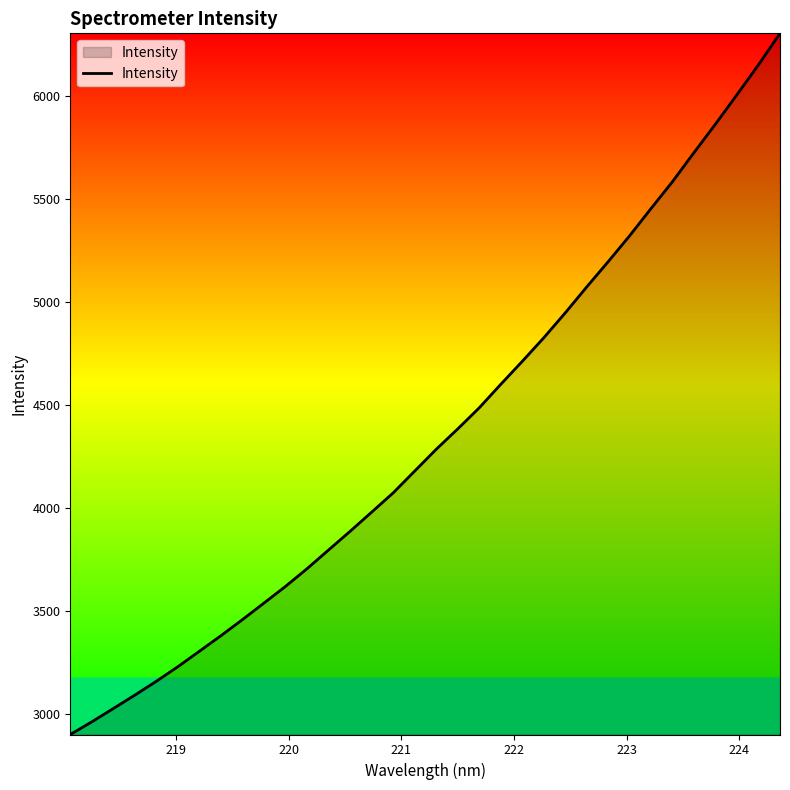

What is the difference between the maximum and minimum values?

3406.9